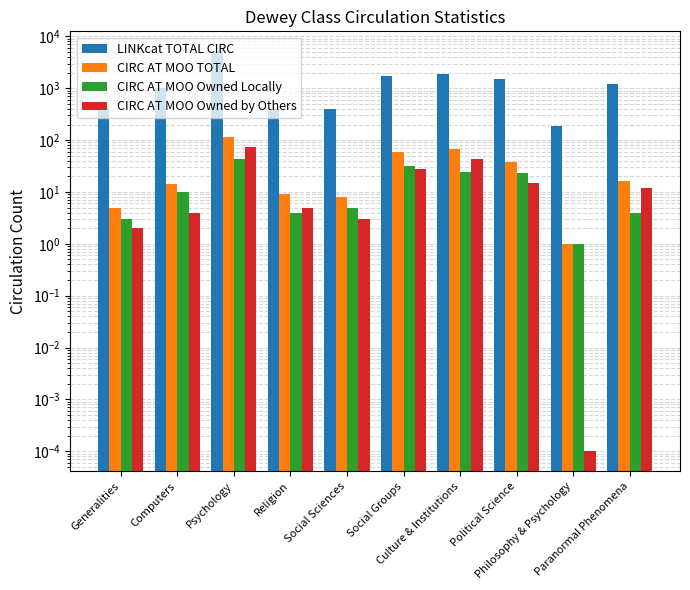

At how many categories does at least one series exceed 2508?

1